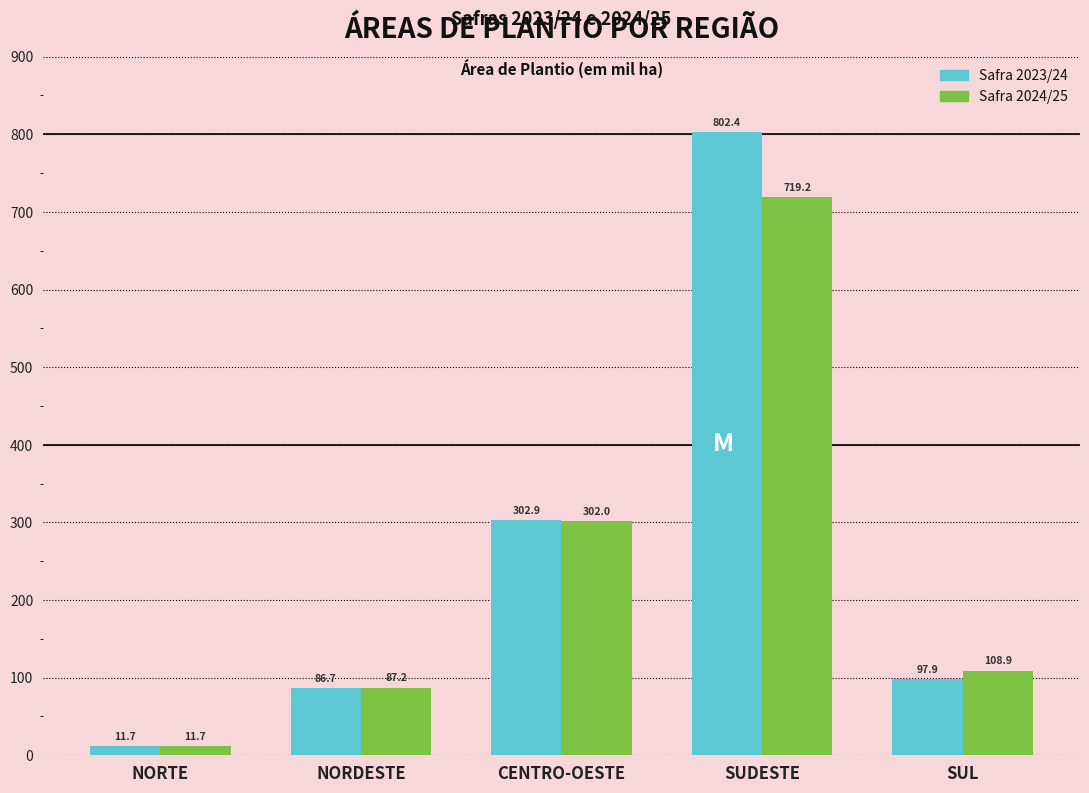

What is the total value across all series at SUDESTE?

1521.6